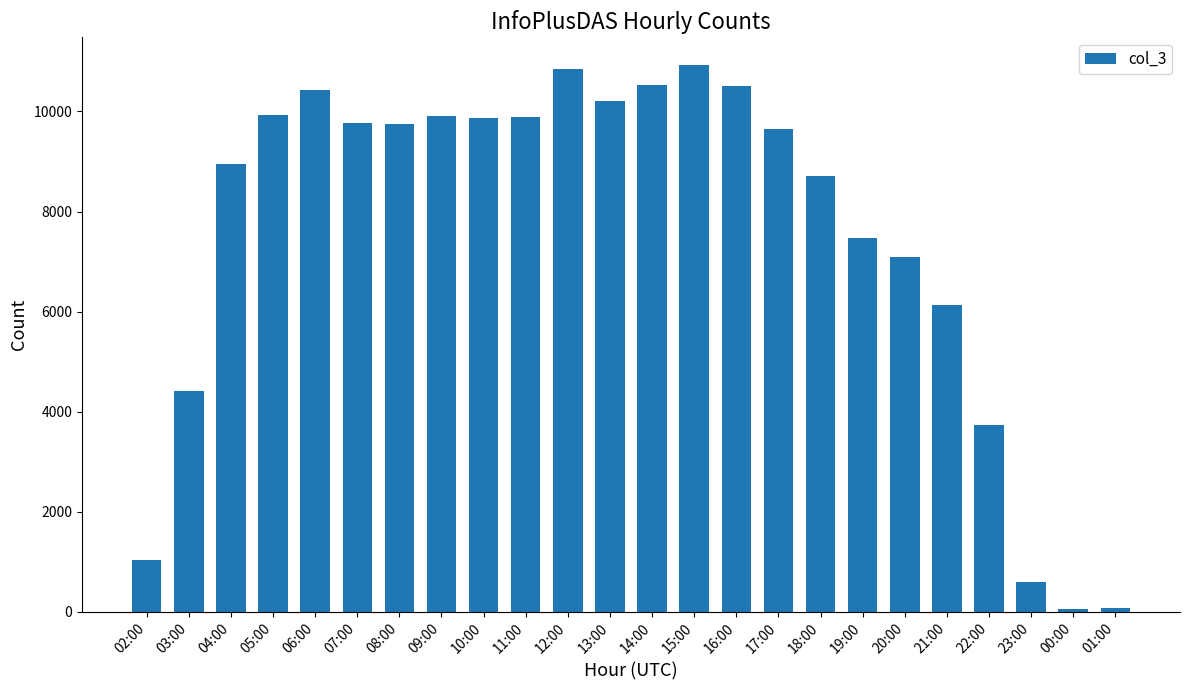

What is the ratio of the value at 13:00 to the value at 05:00?

1.0